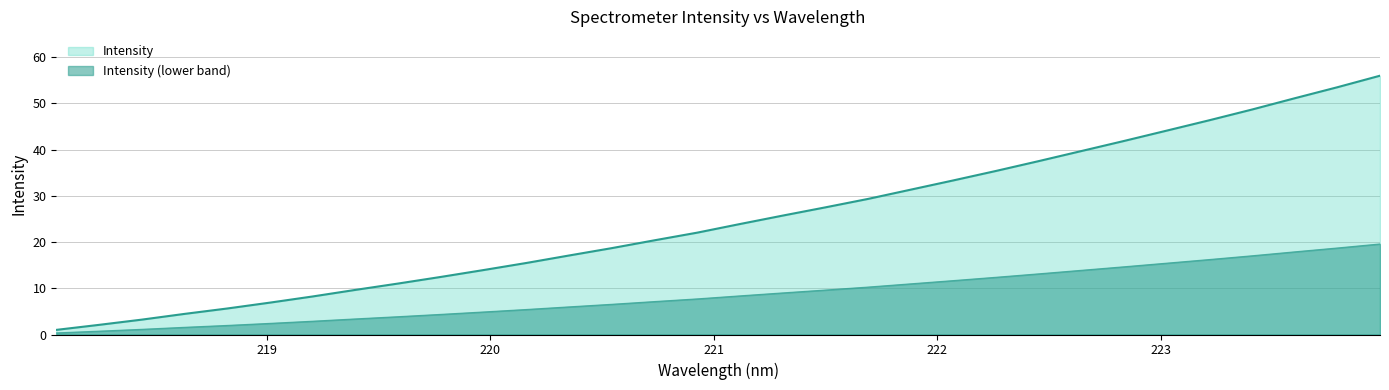

How many data points are less than 23?

16